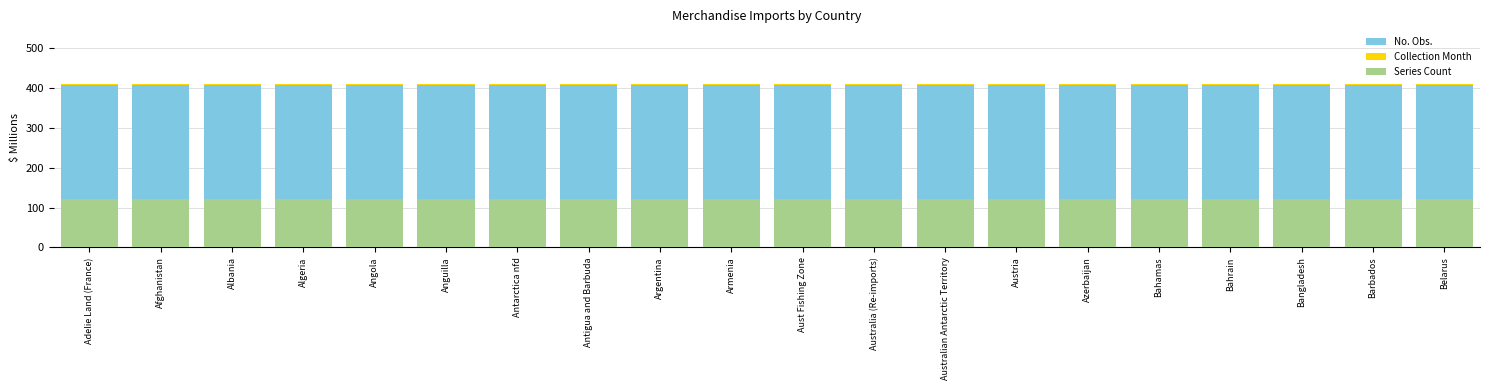

List the series in order of their peak value, highest first.

No. Obs., Series Count, Collection Month